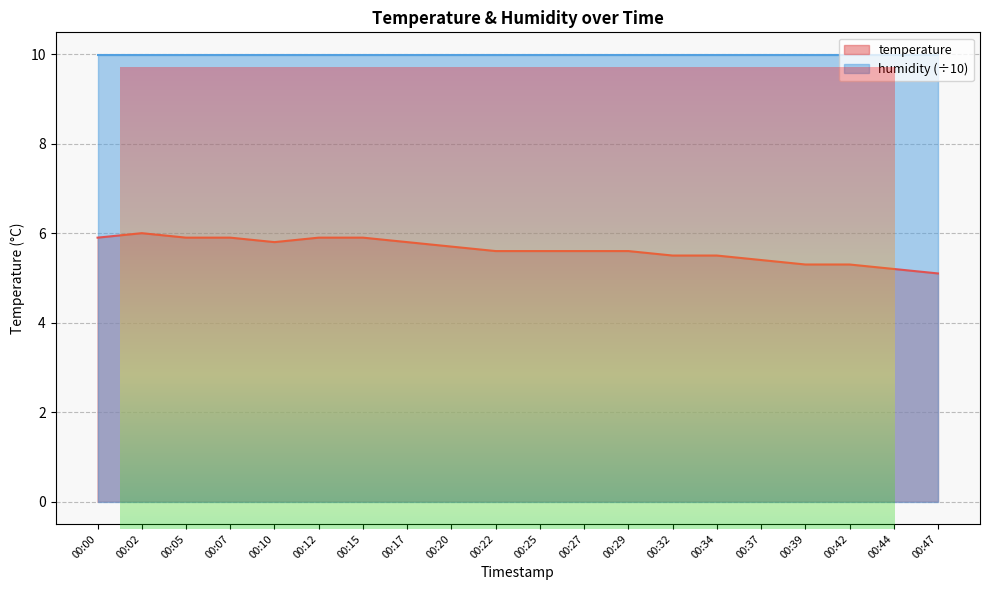

What is the difference between the second highest and second lowest values?

0.7